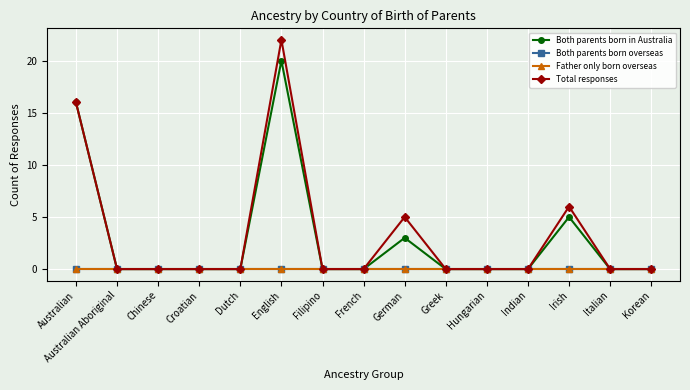

Does the chart have visible grid lines?

Yes